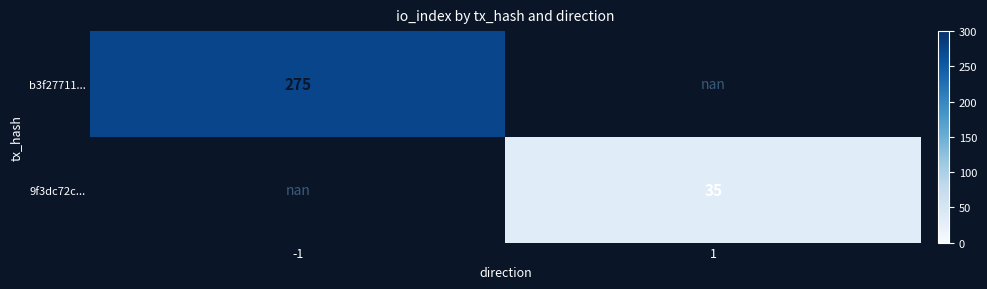

The b3f27711... series shows 383.4 at -1. True or false?

False